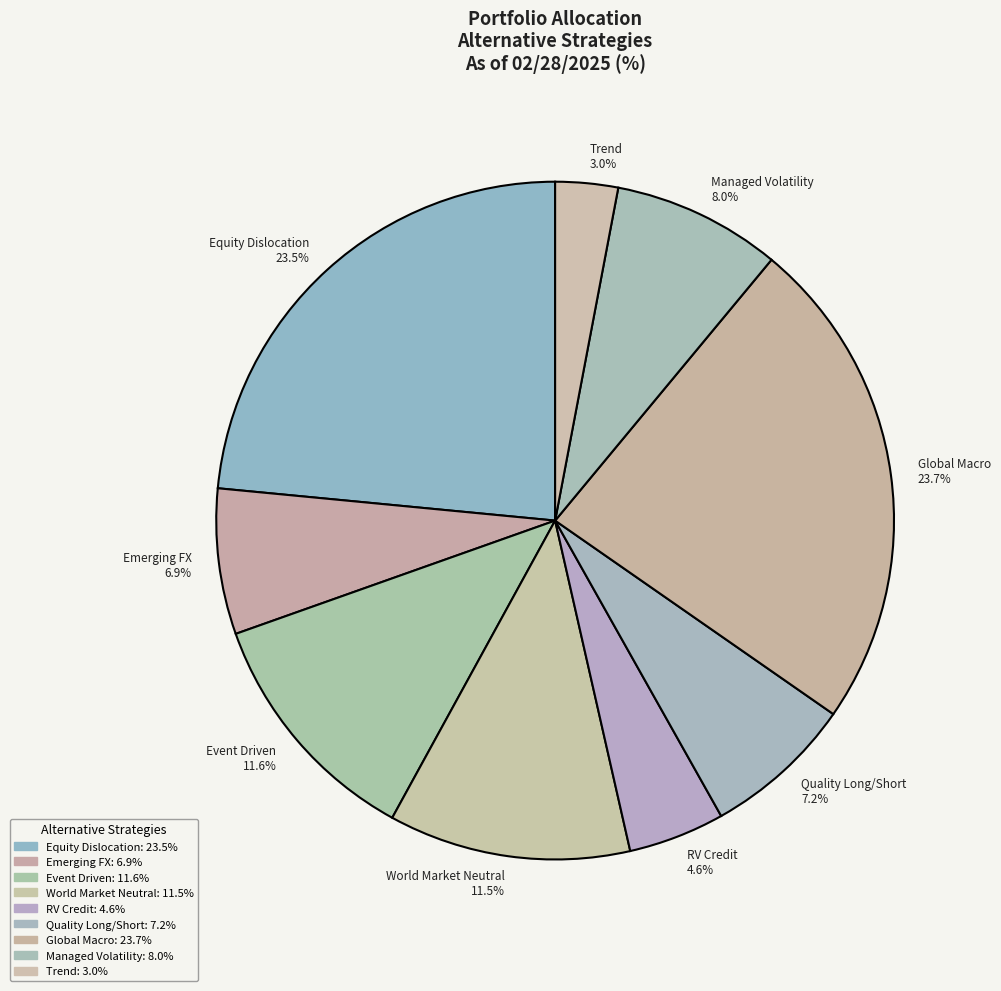

True or false: Global Macro accounts for 18% of the total.

False